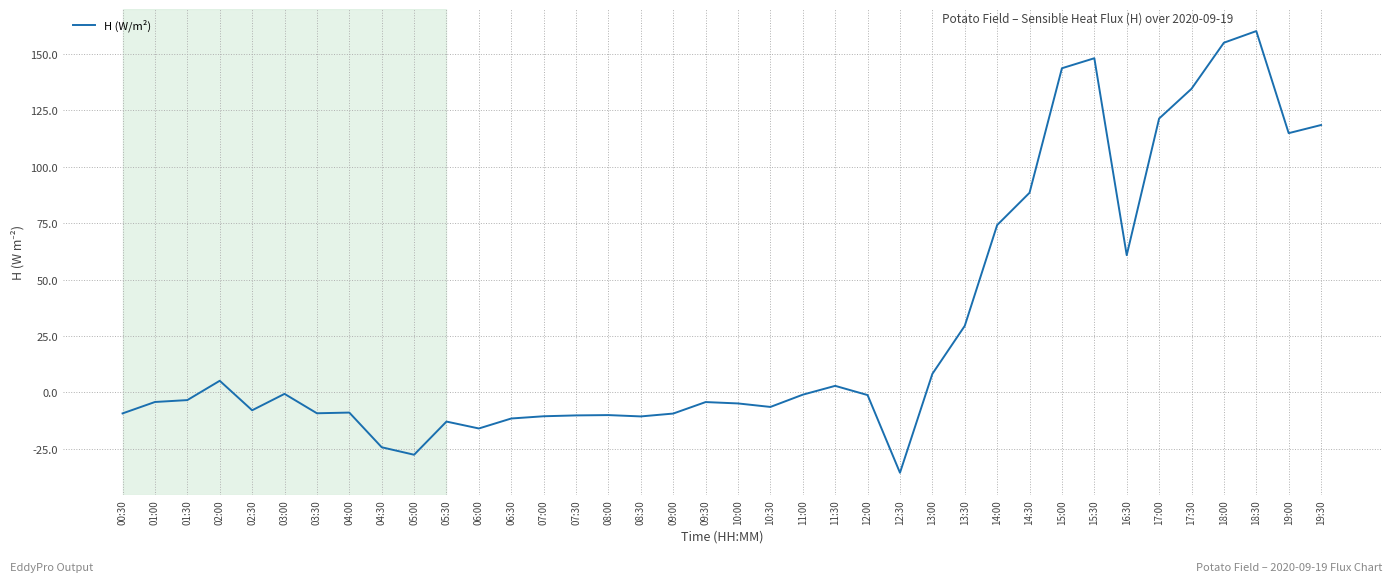

What is the change in value from 02:00 to 18:30?

+155.1